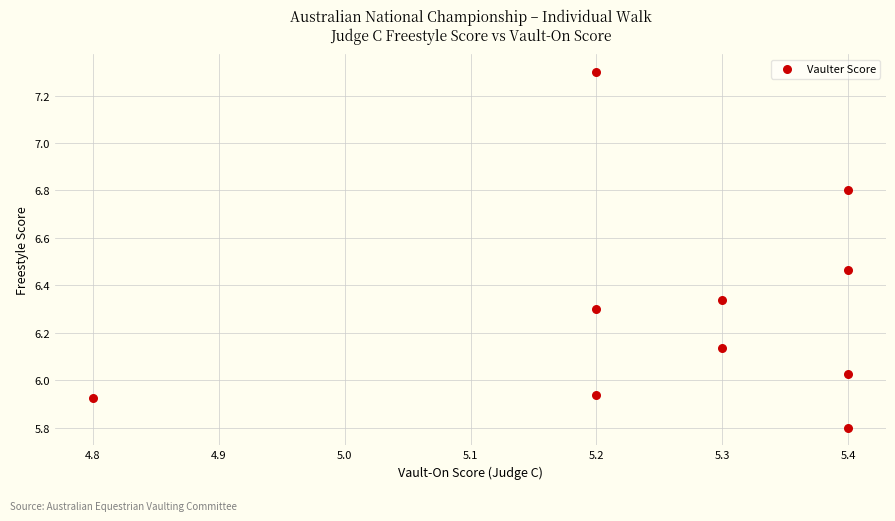

What is the range of X values (max minus min)?

0.6